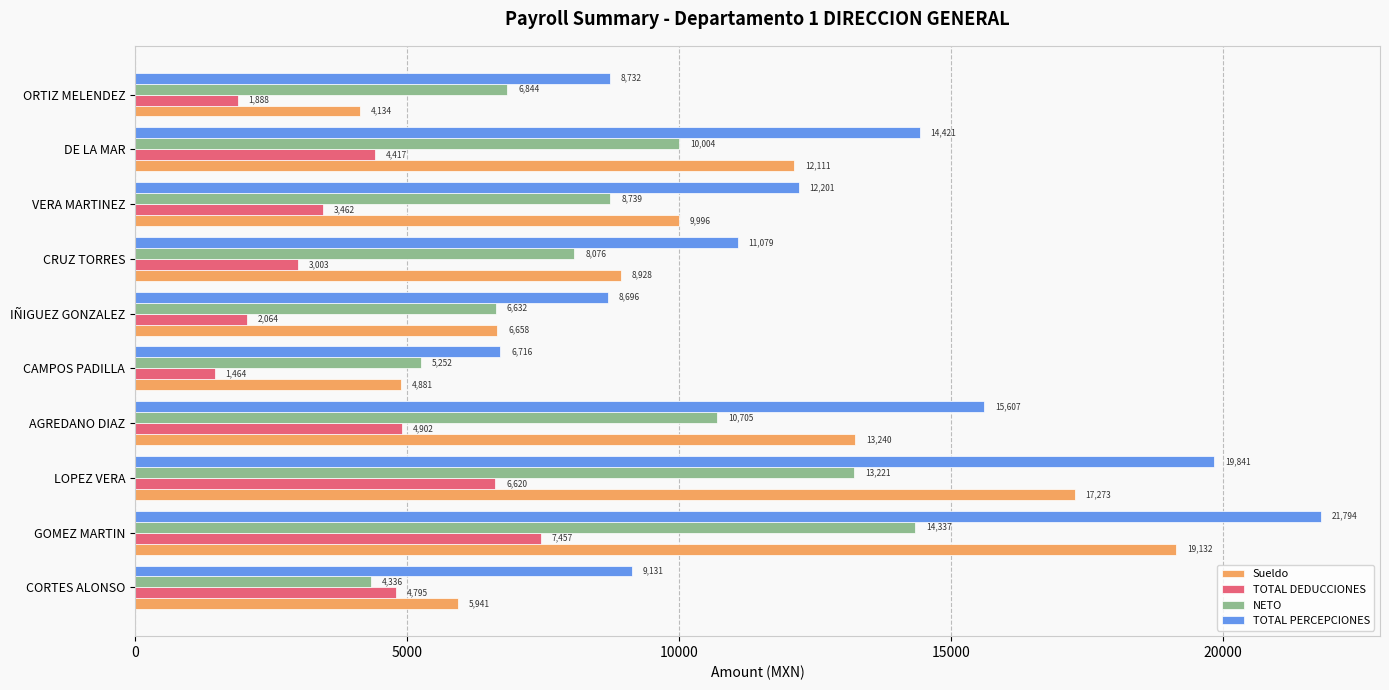

Where is NETO nearest to the value 9336?

VERA MARTINEZ